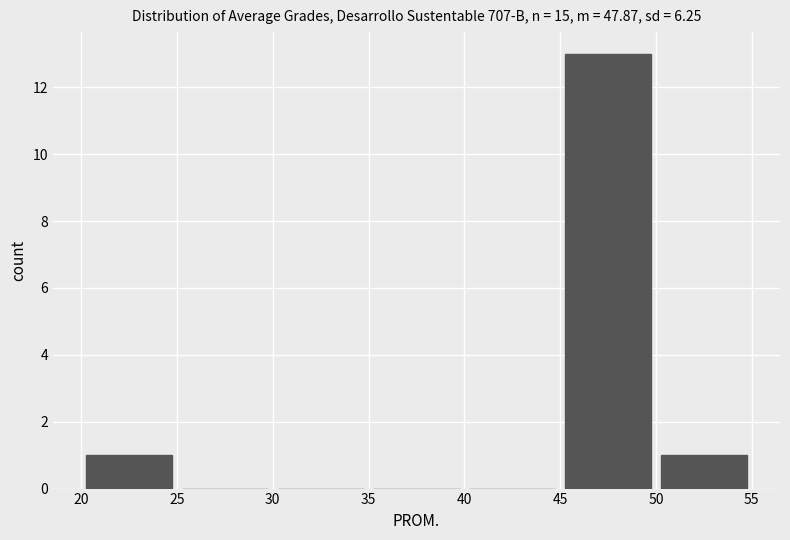

Reading left to right, transcribe this chart: for each bar, give the range it covers on the x-axis and its height. The values are not printed on the chart, so give them approximately, as read against the axis.

20 to 25: 1
25 to 30: 0
30 to 35: 0
35 to 40: 0
40 to 45: 0
45 to 50: 13
50 to 55: 1